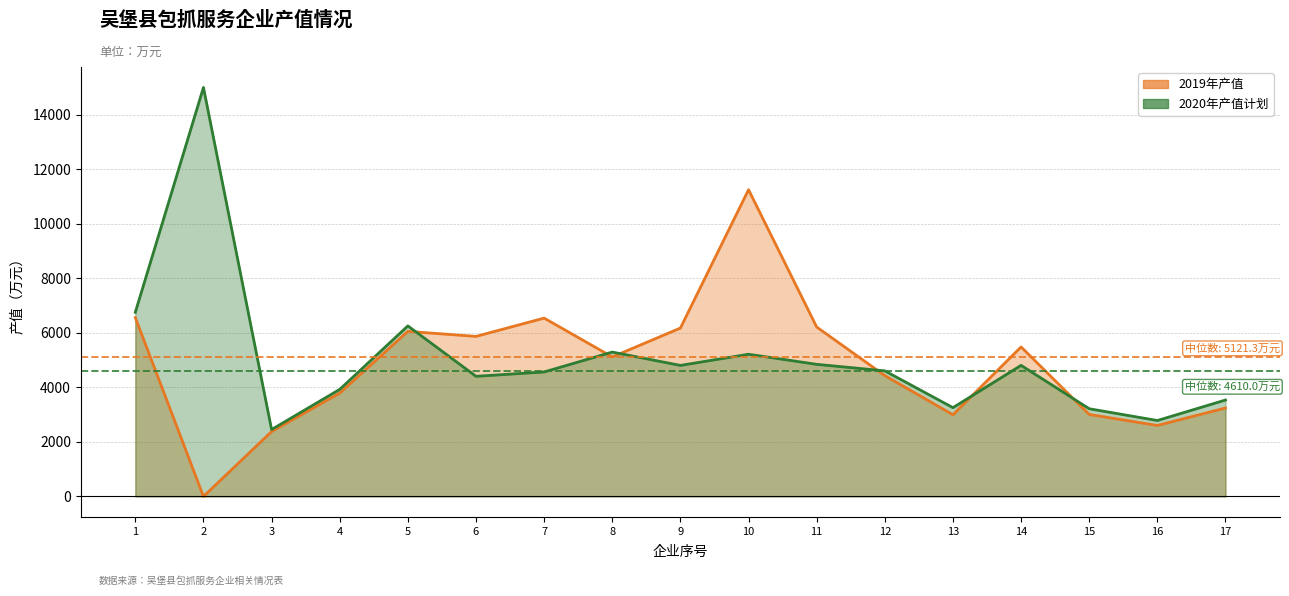

How many data points in 2019年产值 are above 5121?

9